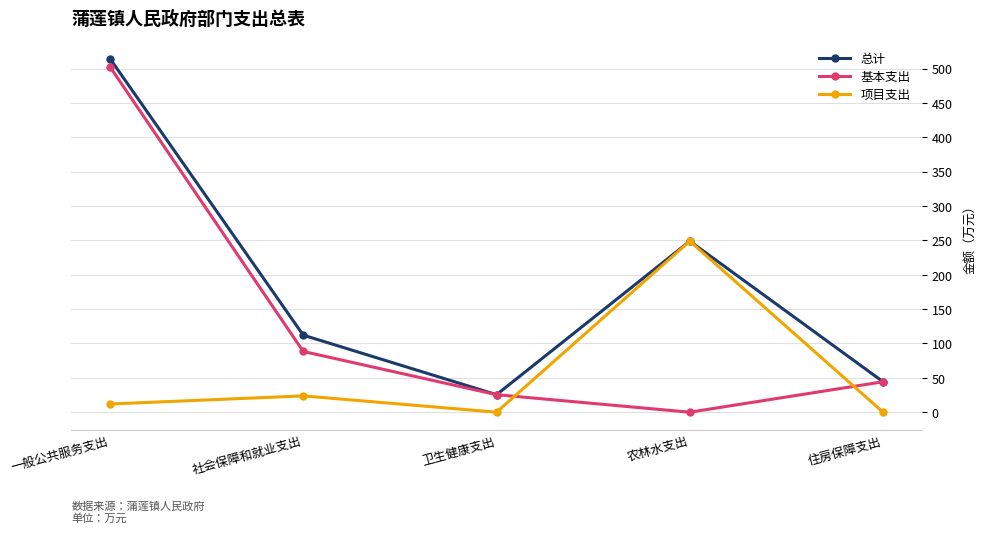

What is the greatest value displayed?

514.5